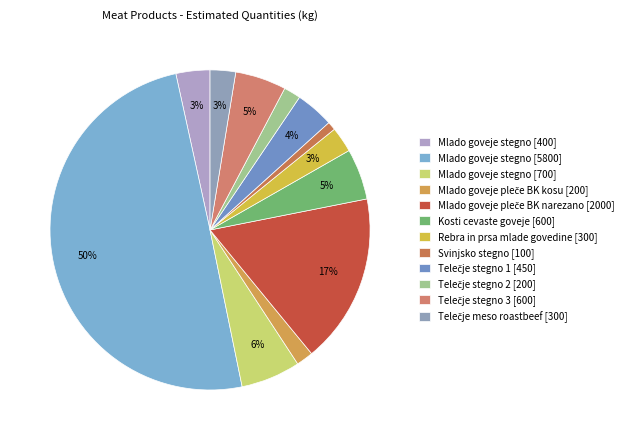

Which category has the biggest portion of the pie?

Mlado goveje stegno [5800]